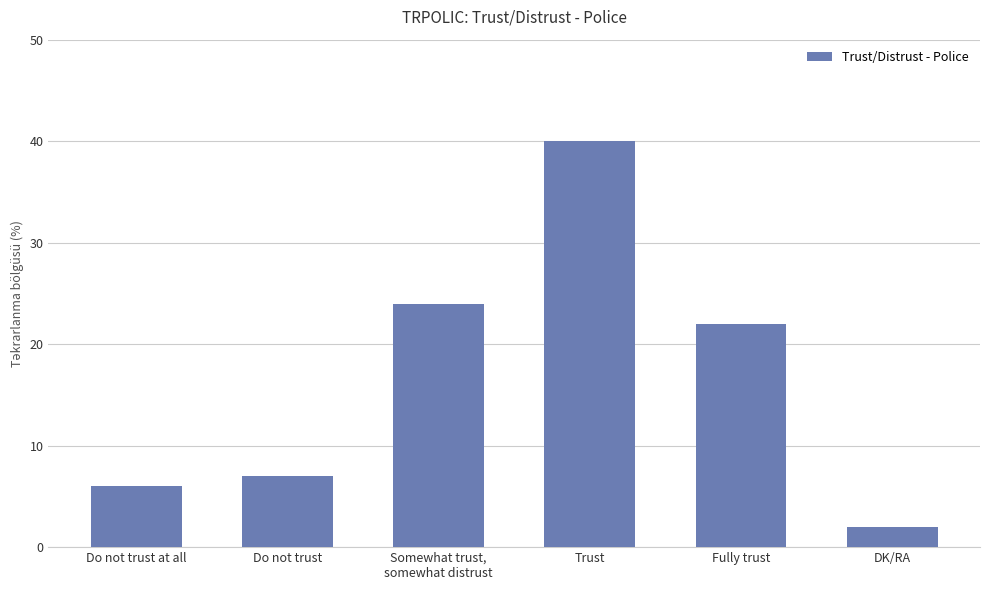

What is the ratio of the value at Somewhat trust,
somewhat distrust to the value at Fully trust?

1.1